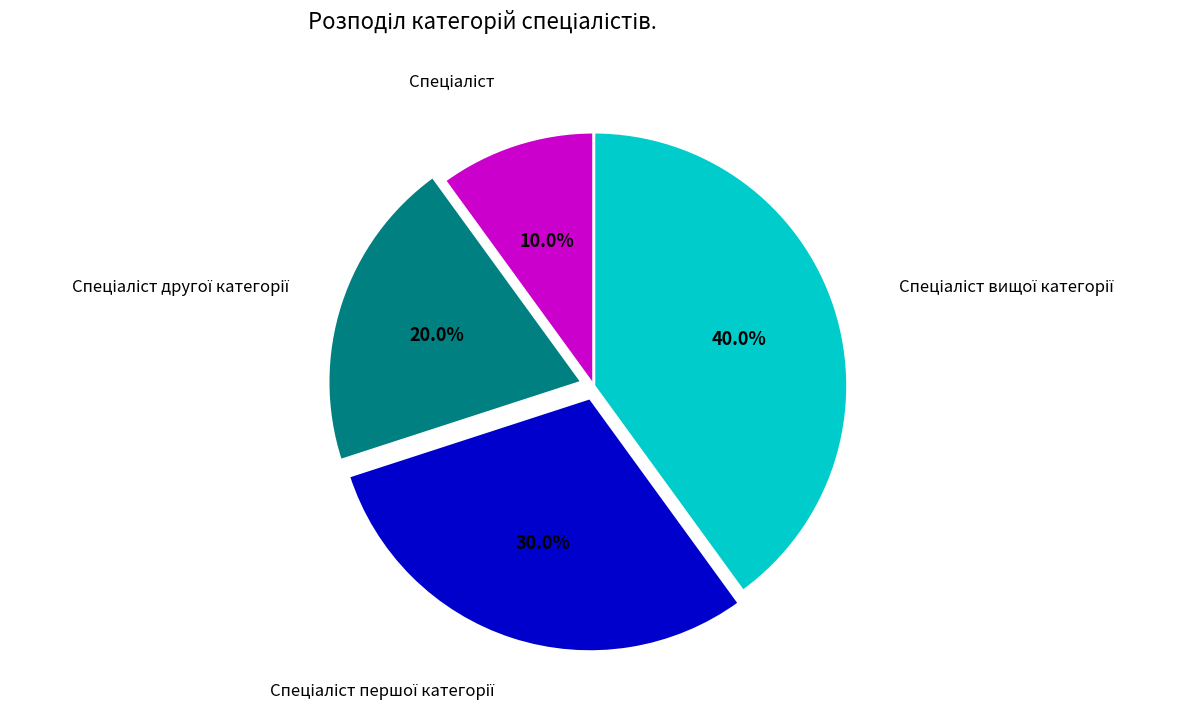

Is there a majority slice in this chart?

No